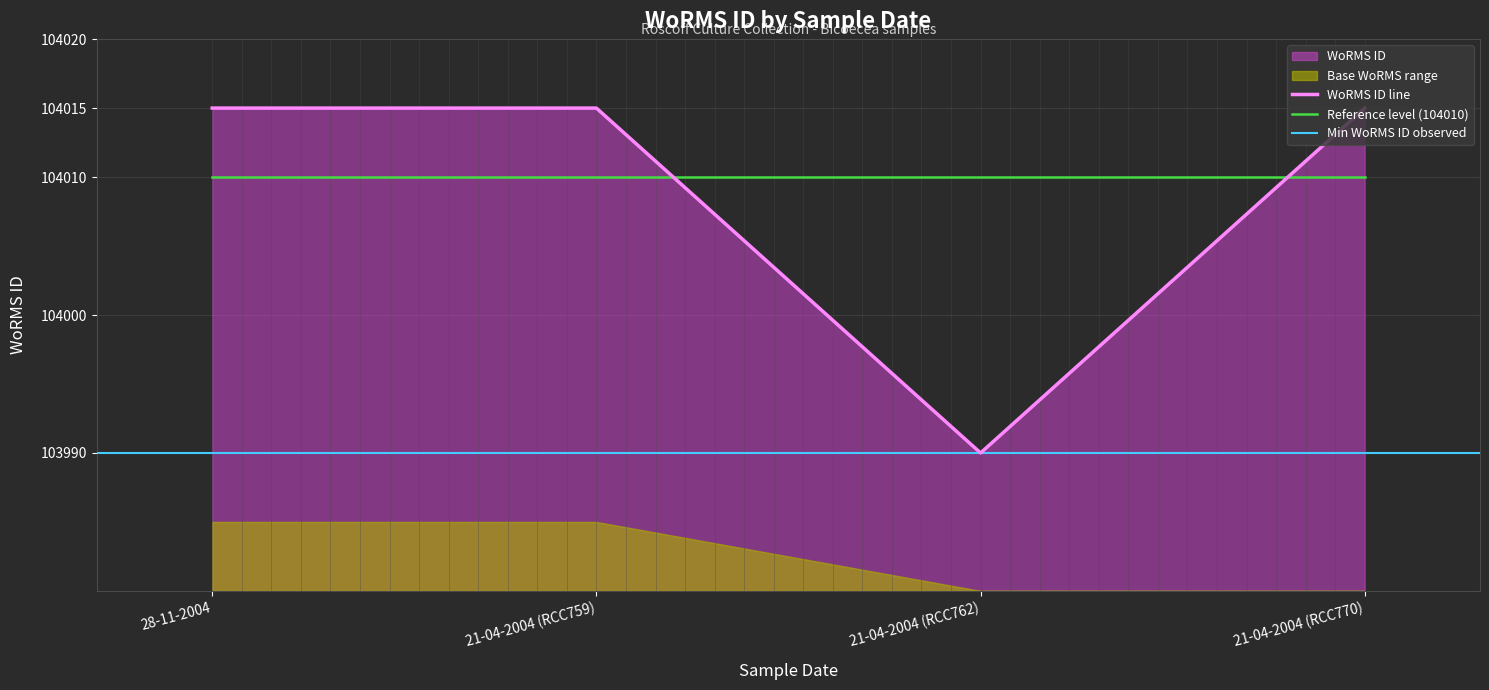

At which label is the value closest to 104002?

21-04-2004 (RCC762)